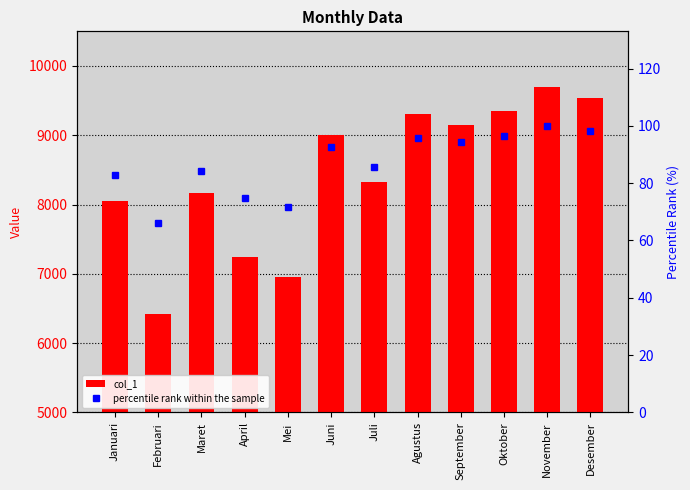

Where is col_1 nearest to the value 8061?

Januari